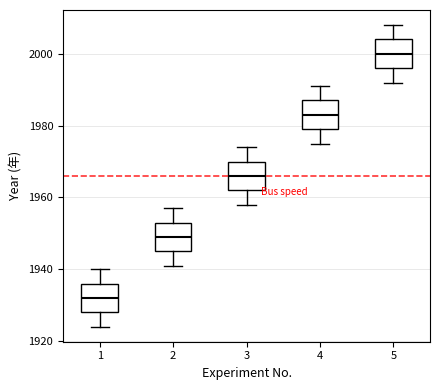

Reading left to right, transcribe this box plot: for each box, give where its median line is, the range the box spans, and where its two whiskers end, as read against the y-axis. The values are not printed on the chart, so give them approximately, as read against the axis.

1: median 1932, box 1928 to 1936, whiskers 1924 to 1940
2: median 1950, box 1946 to 1954, whiskers 1942 to 1958
3: median 1966, box 1962 to 1970, whiskers 1958 to 1974
4: median 1984, box 1980 to 1988, whiskers 1976 to 1992
5: median 2000, box 1996 to 2004, whiskers 1992 to 2008